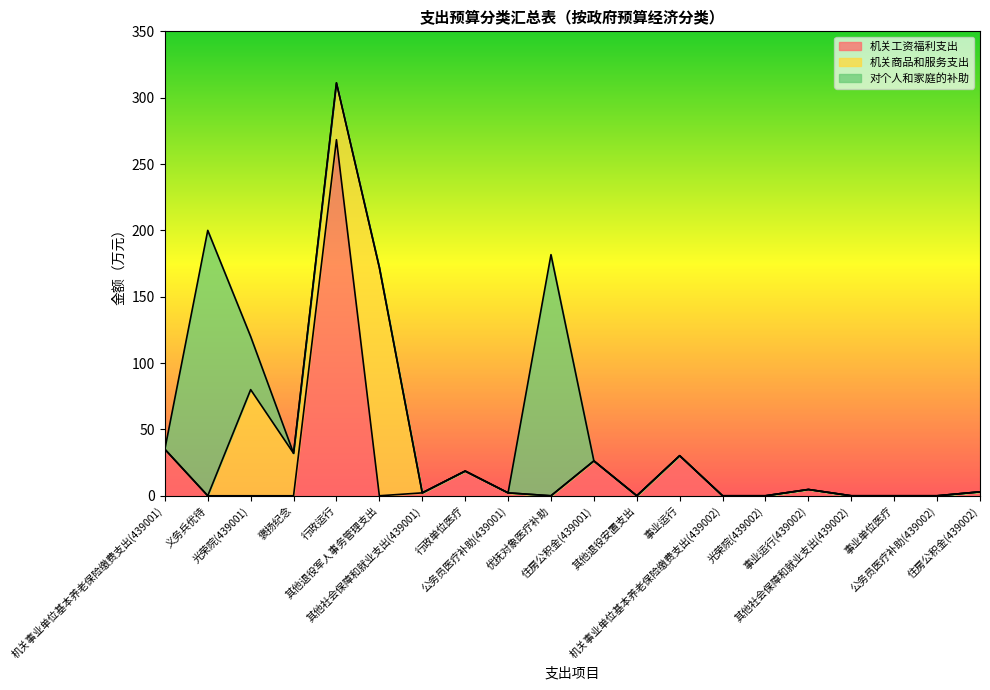

Where is the first local maximum for 对个人和家庭的补助?

义务兵优待